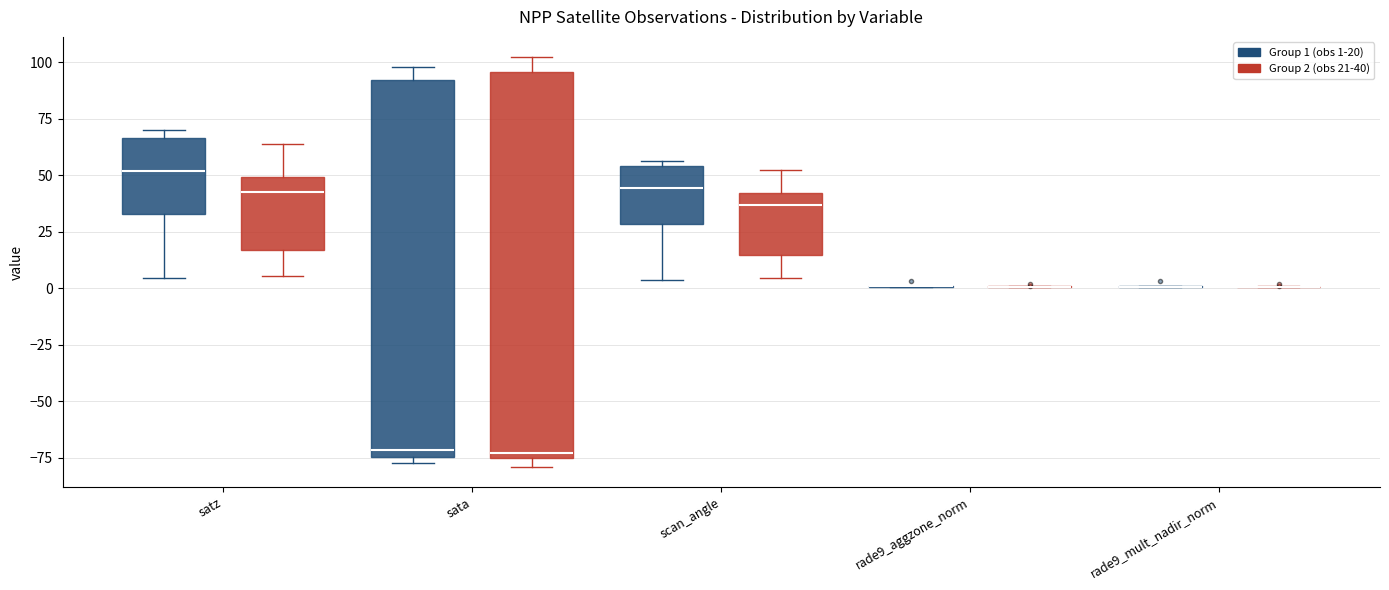

Reading left to right, transcribe this box plot: for each box, give where its median line is, the range the box spans, and where its two whiskers end, as read against the y-axis. The values are not printed on the chart, so give them approximately, as read against the axis.

satz (Group 1 (obs 1-20)): median 50, box 35 to 65, whiskers 5 to 70
satz (Group 2 (obs 21-40)): median 45, box 15 to 50, whiskers 5 to 65
sata (Group 1 (obs 1-20)): median -70, box -75 to 90, whiskers -80 to 100
sata (Group 2 (obs 21-40)): median -75 (just above the box's lower edge), box -75 to 95, whiskers -80 to 100
scan_angle (Group 1 (obs 1-20)): median 45, box 30 to 55, whiskers 5 to 55 (just above the box's upper edge)
scan_angle (Group 2 (obs 21-40)): median 35, box 15 to 40, whiskers 5 to 55
rade9_aggzone_norm (Group 1 (obs 1-20)): box collapsed to a line at 0, whiskers 0 to 0
rade9_aggzone_norm (Group 2 (obs 21-40)): box collapsed to a line at 0, whiskers 0 to 0
rade9_mult_nadir_norm (Group 1 (obs 1-20)): box collapsed to a line at 0, whiskers 0 to 0
rade9_mult_nadir_norm (Group 2 (obs 21-40)): box collapsed to a line at 0, whiskers 0 to 0